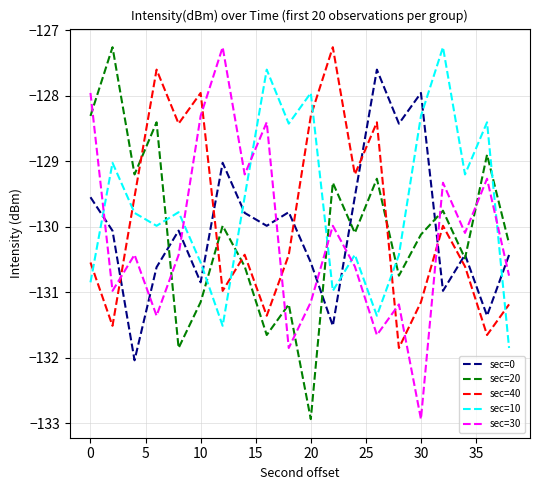

What is the minimum value for sec=10?

-131.9